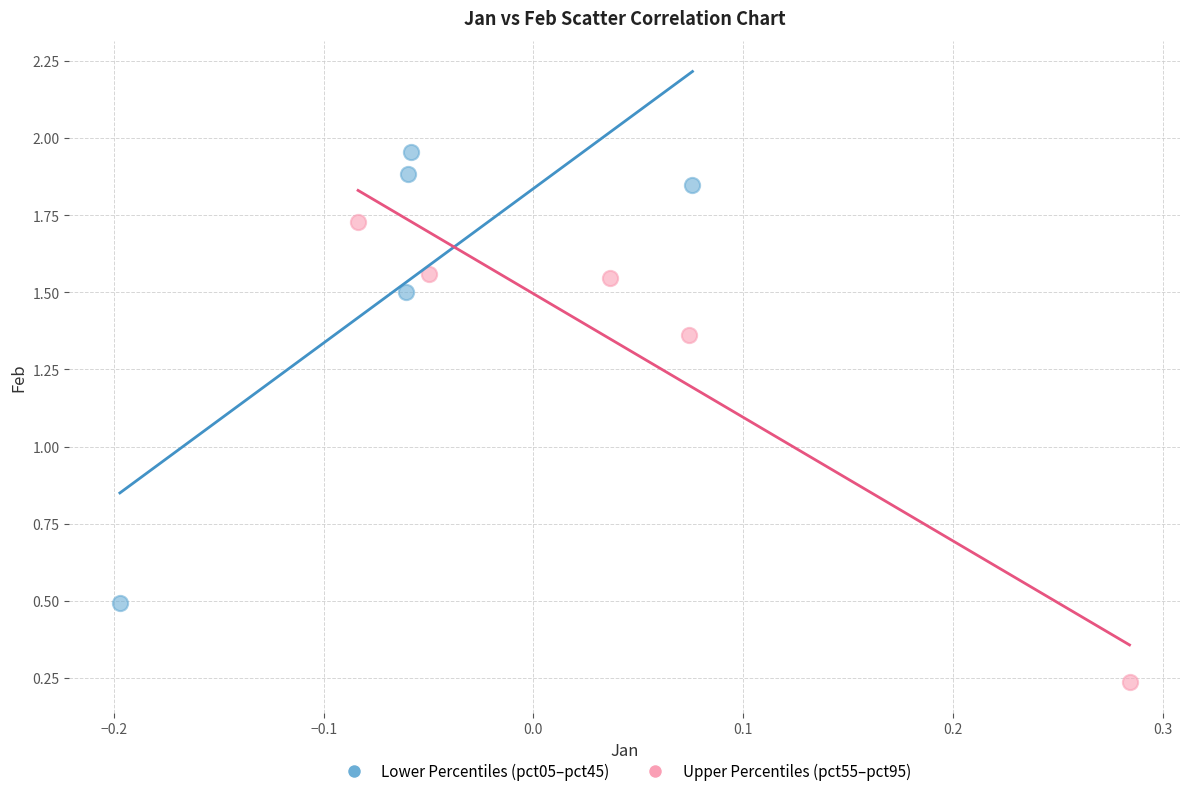

Which series has the widest spread of Y values?

Upper Percentiles (pct55–pct95)